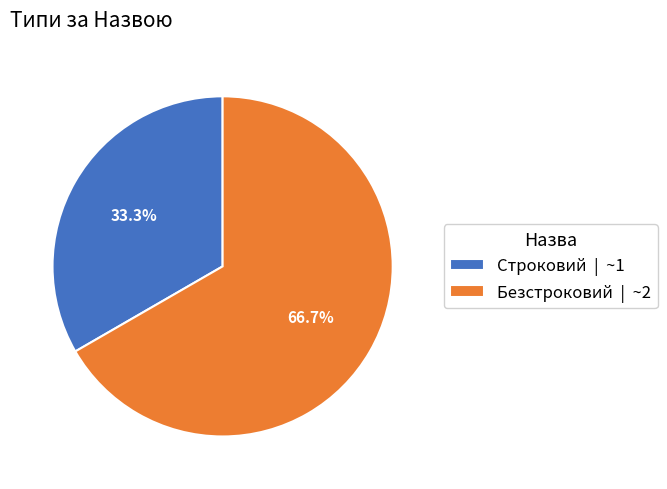

Approximately how many times larger is the value at Безстроковий compared to Строковий?

2.0